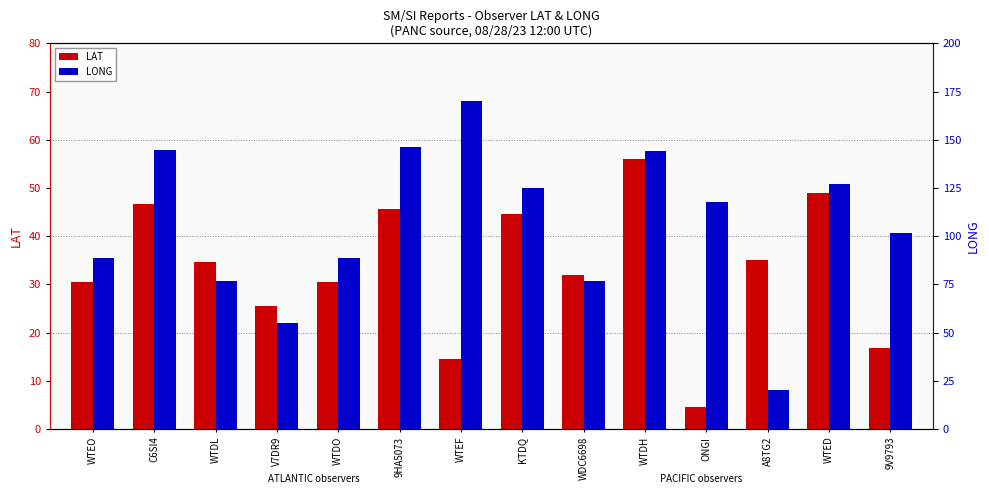

Are the bars grouped side by side (vs. stacked)?

Yes